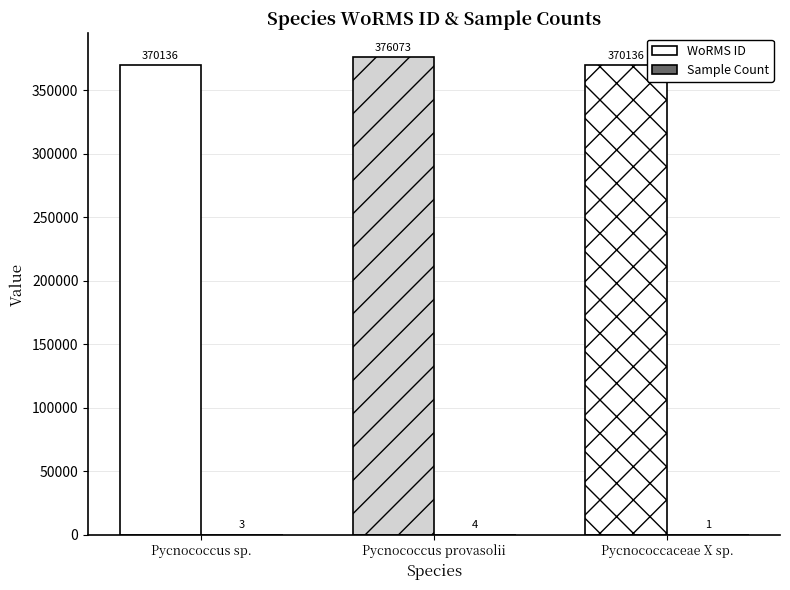

Between Pycnococcus sp. and Pycnococcus provasolii, which series saw the biggest shift?

WoRMS ID